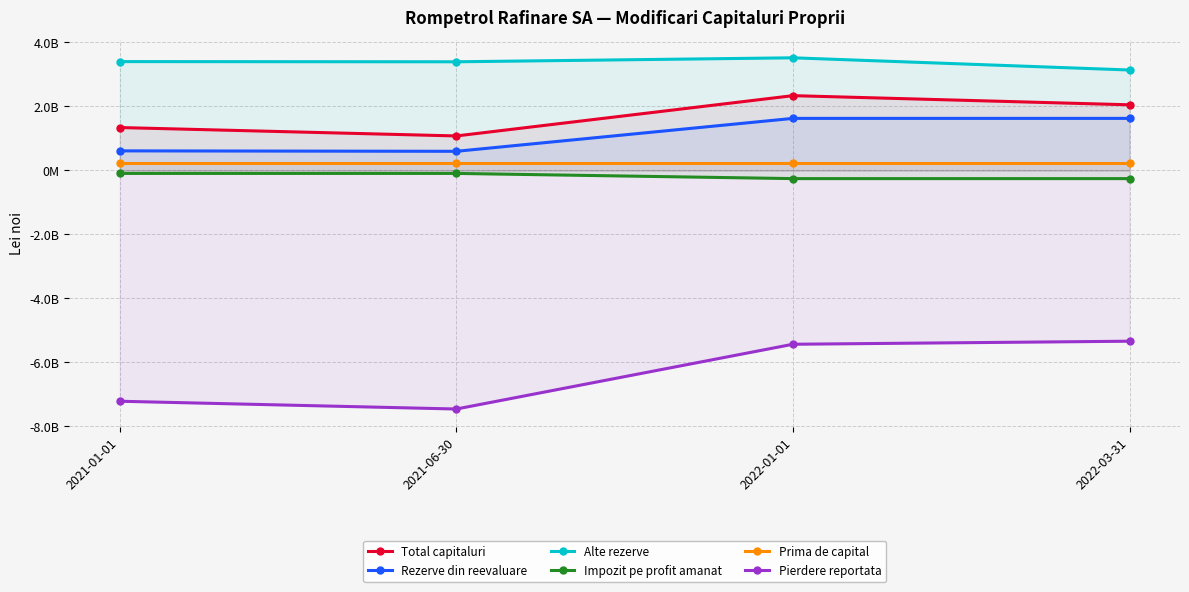

What is the difference between the second highest and minimum values in the Impozit pe profit amanat series?

162384570